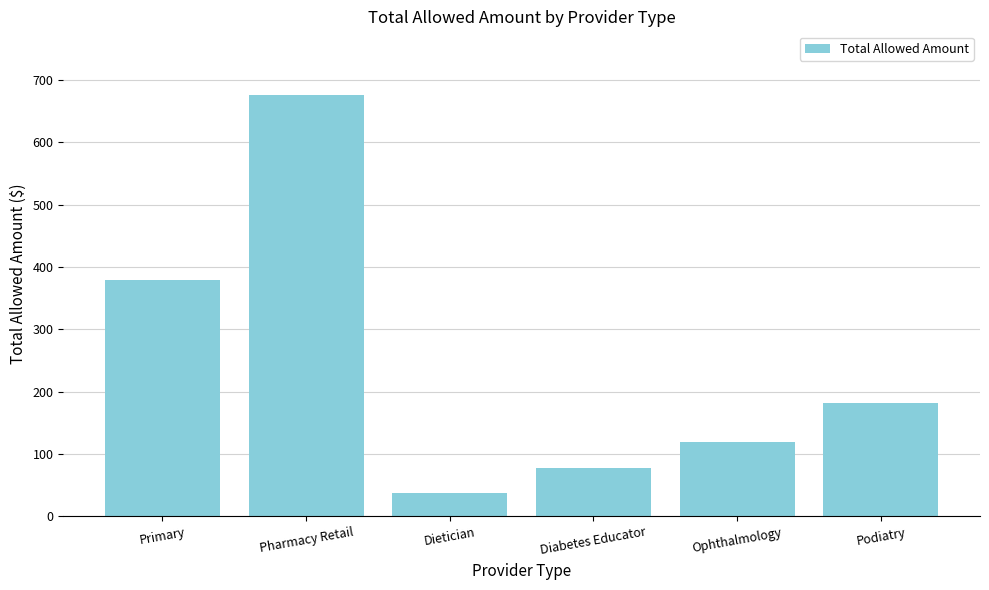

List the labels in order of value, largest first.

Pharmacy Retail, Primary, Podiatry, Ophthalmology, Diabetes Educator, Dietician